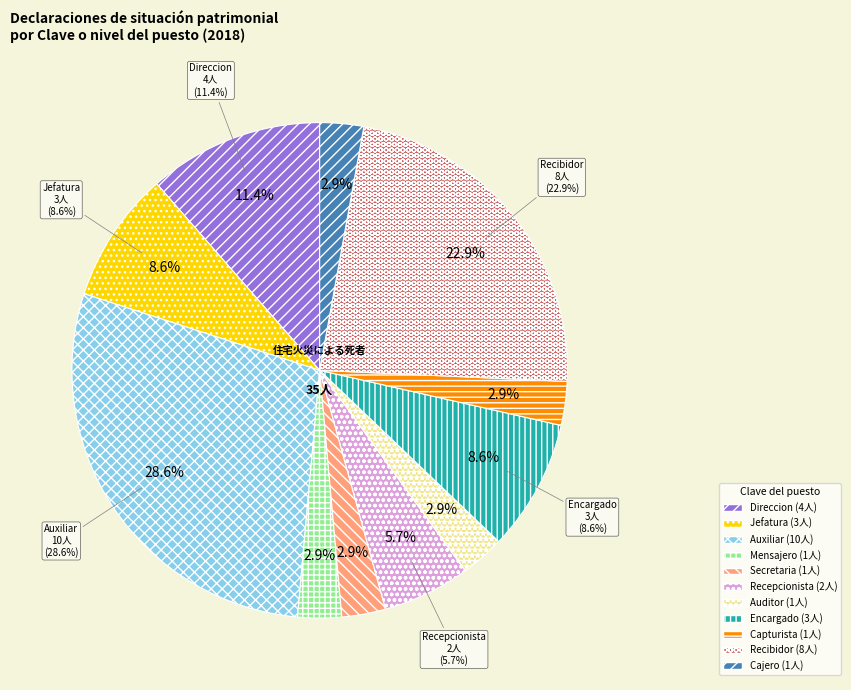

Does any single category account for the majority?

No